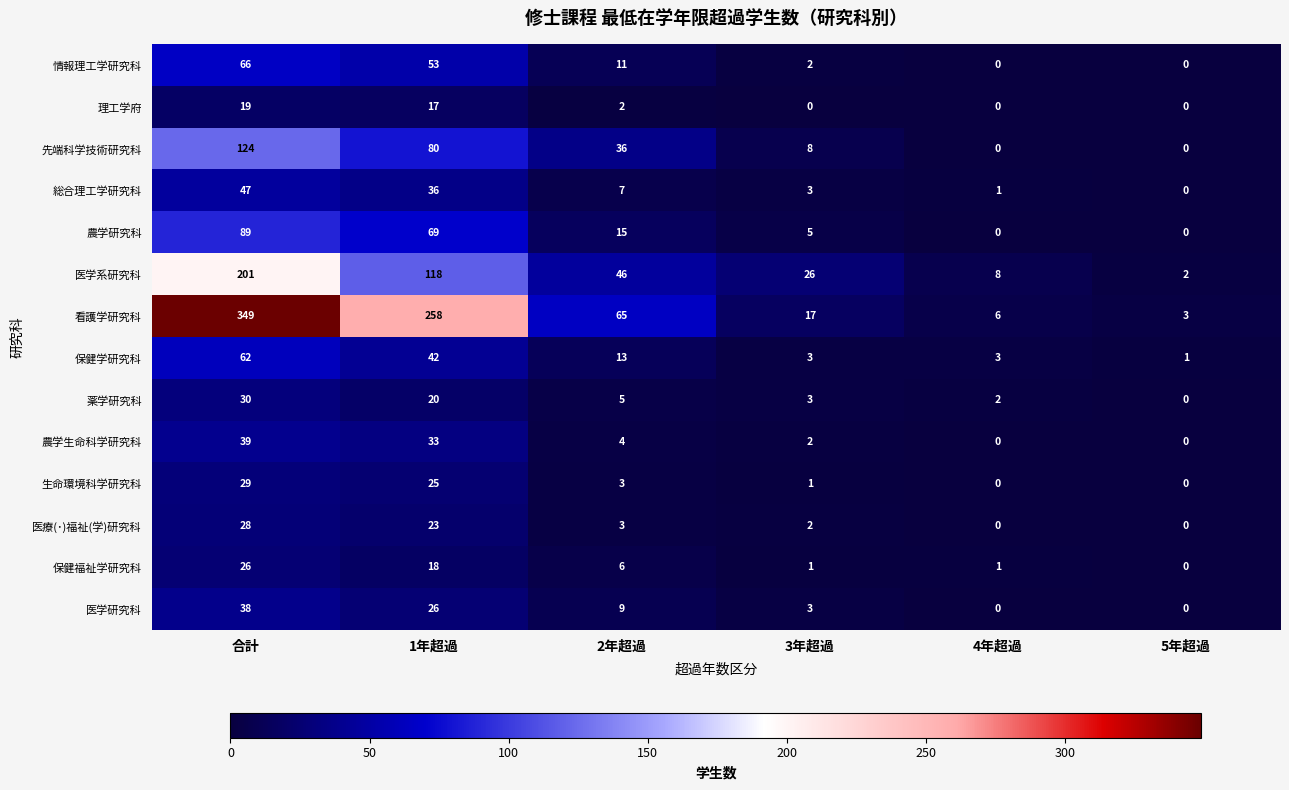

The 看護学研究科 series shows 109 at 2年超過. True or false?

False